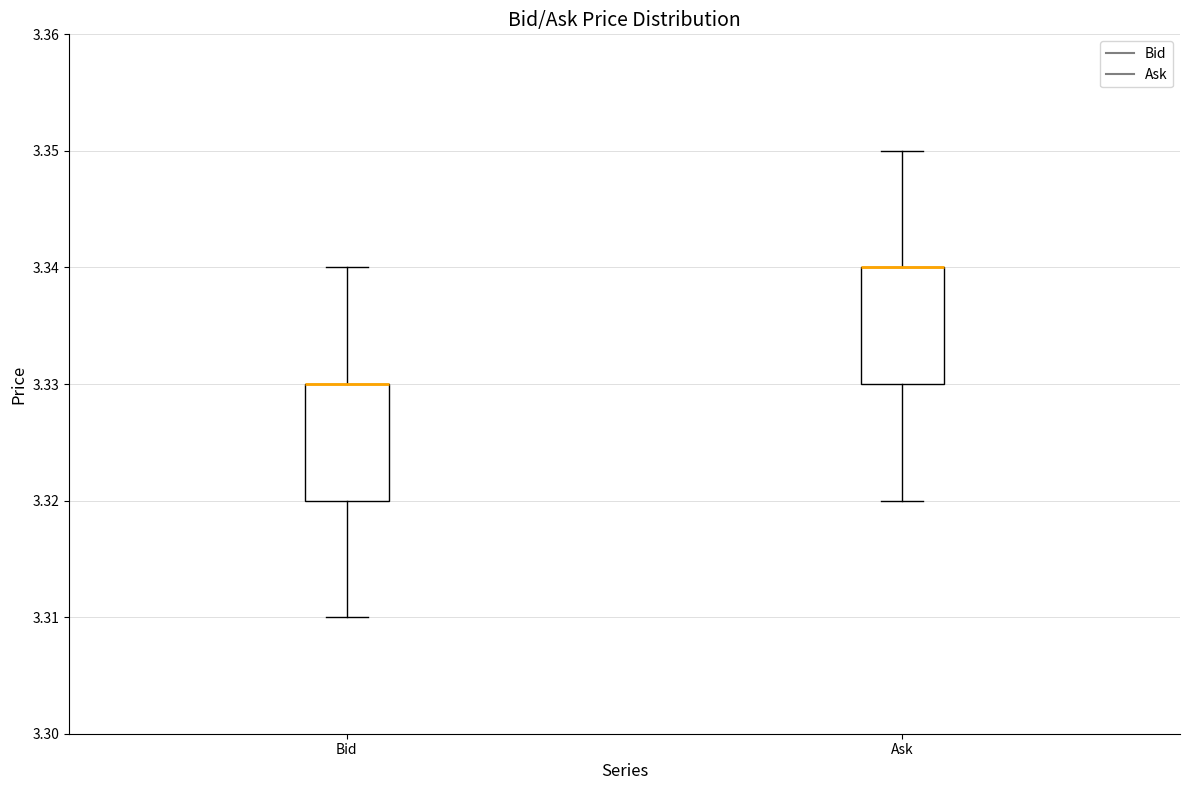

Reading left to right, transcribe this box plot: for each box, give where its median line is, the range the box spans, and where its two whiskers end, as read against the y-axis. The values are not printed on the chart, so give them approximately, as read against the axis.

Bid: median 3.33 (drawn on the box's upper edge), box 3.32 to 3.33, whiskers 3.31 to 3.34
Ask: median 3.34 (drawn on the box's upper edge), box 3.33 to 3.34, whiskers 3.32 to 3.35